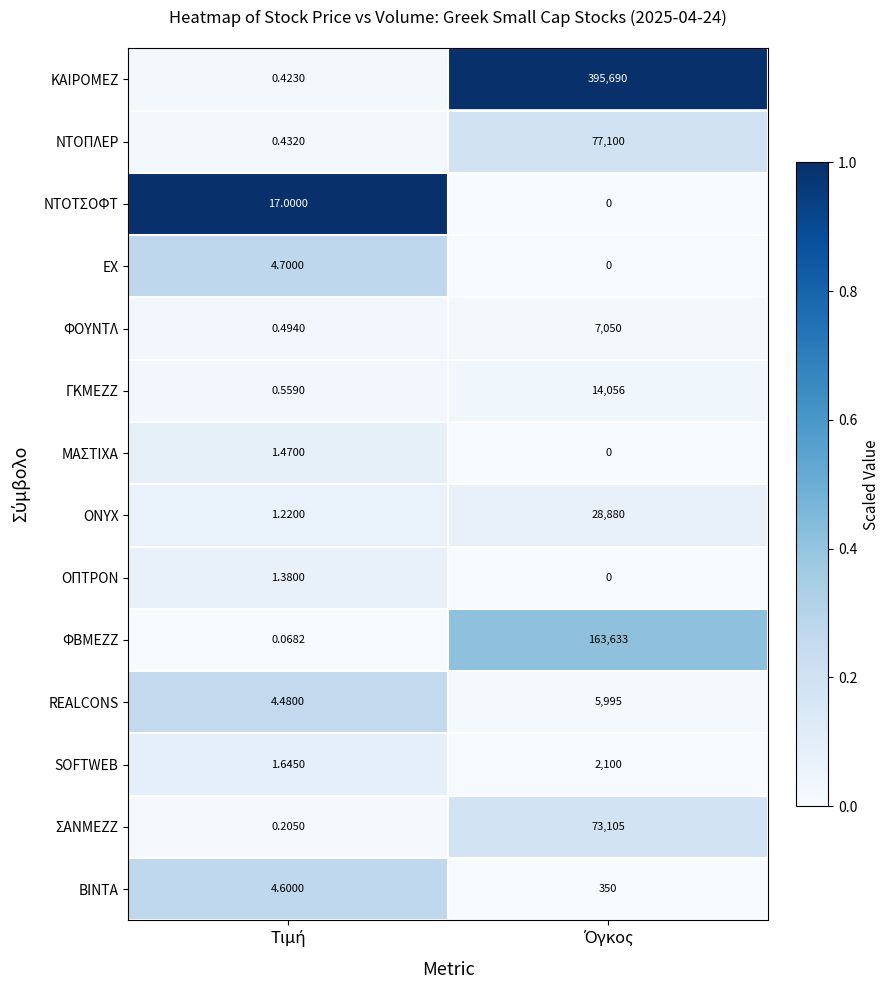

Which series has the largest range (max minus min)?

ΚΑΙΡΟΜΕΖ